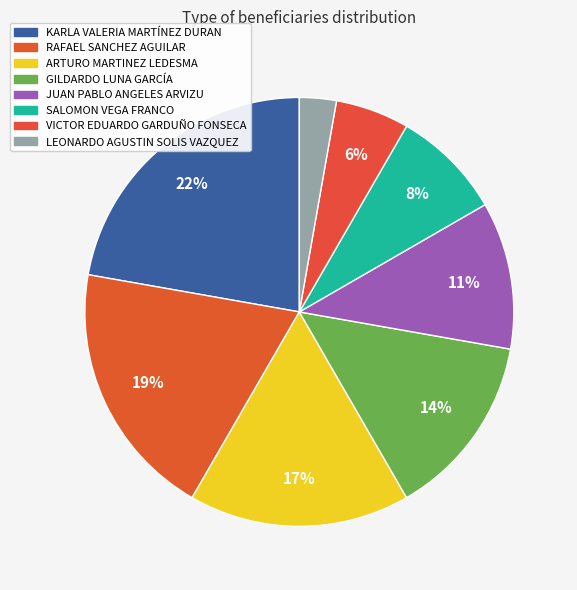

Do SALOMON VEGA FRANCO and VICTOR EDUARDO GARDUÑO FONSECA together represent more than half of the pie?

No